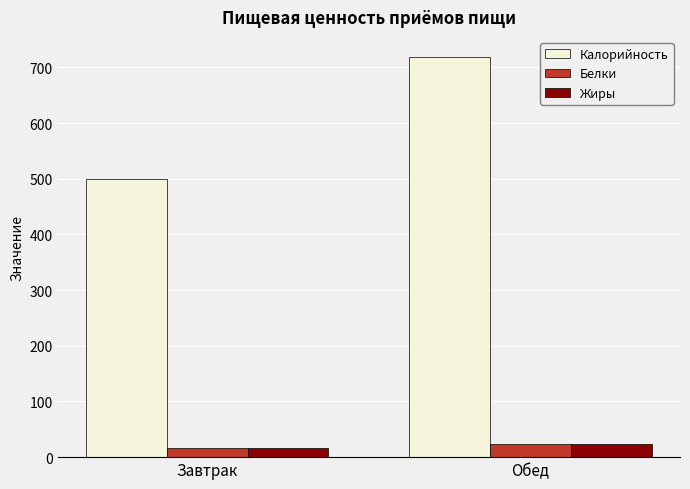

At which label is Жиры closest to 20?

Завтрак